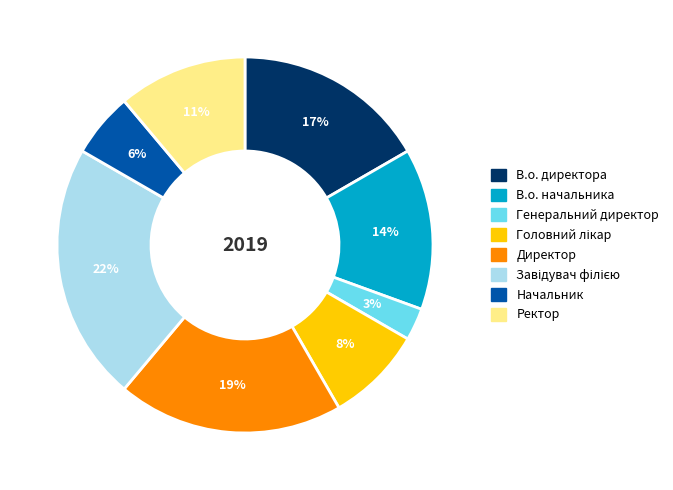

True or false: В.о. начальника accounts for 9% of the total.

False